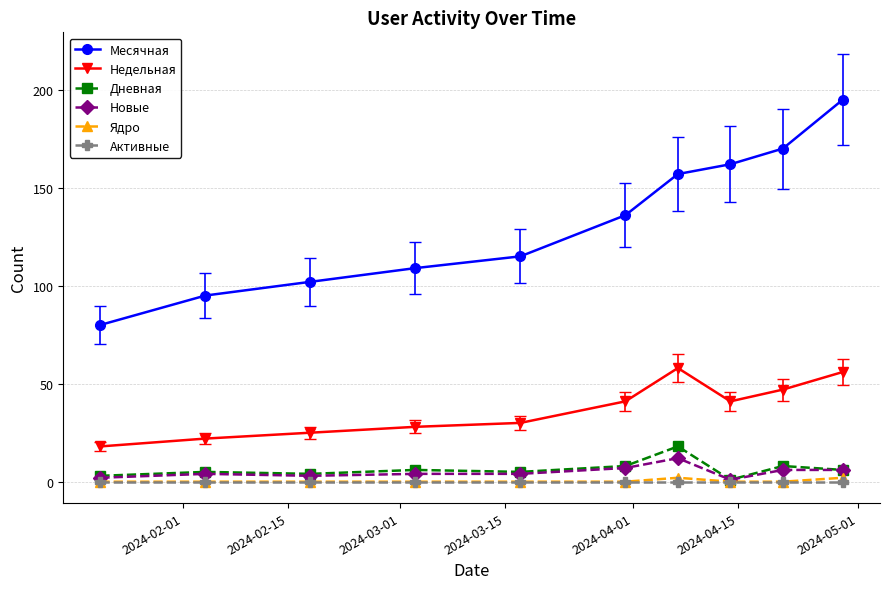

Count the number of categories in the chart.

10